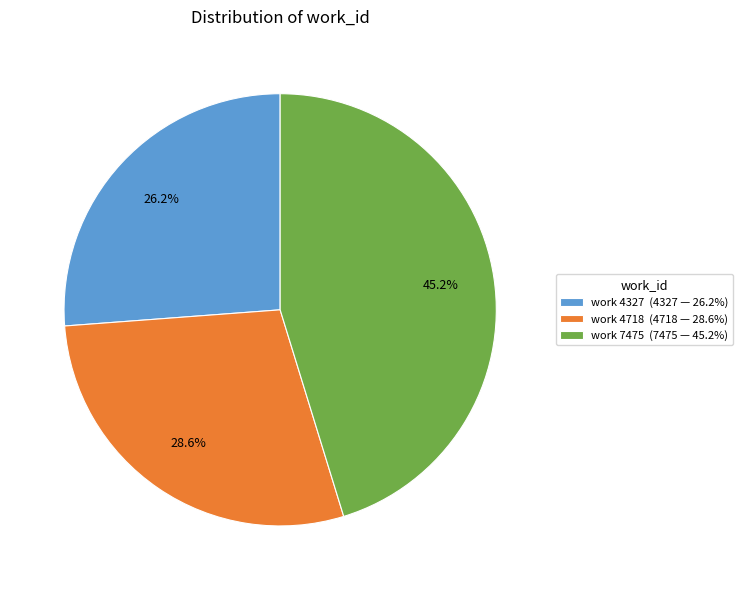

Rank the categories by value from highest to lowest.

work 7475 (7475 — 45.2%), work 4718 (4718 — 28.6%), work 4327 (4327 — 26.2%)